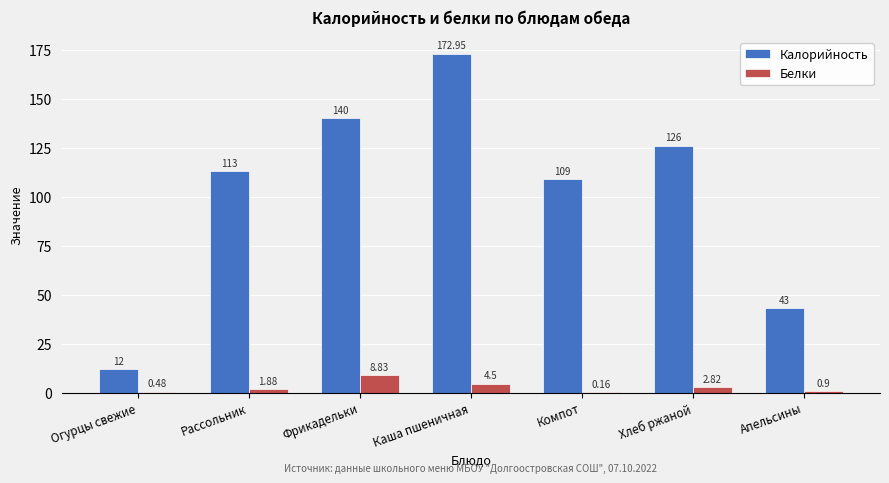

At which label is Белки closest to 4?

Каша пшеничная